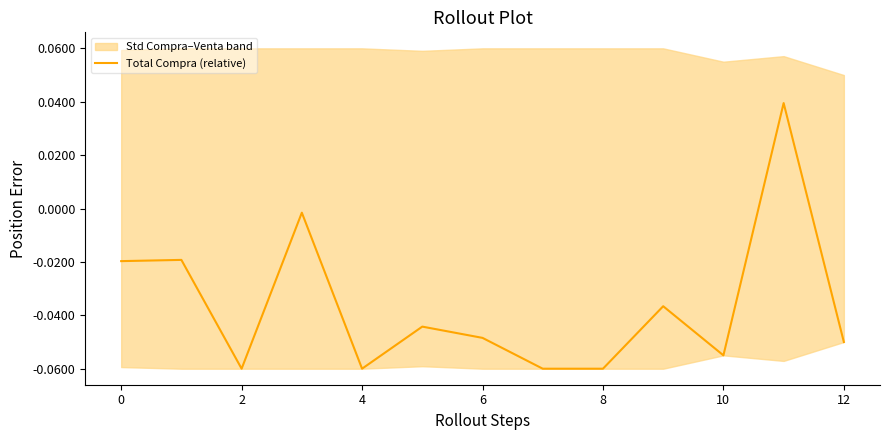

What is the difference between the maximum and minimum values?

0.1